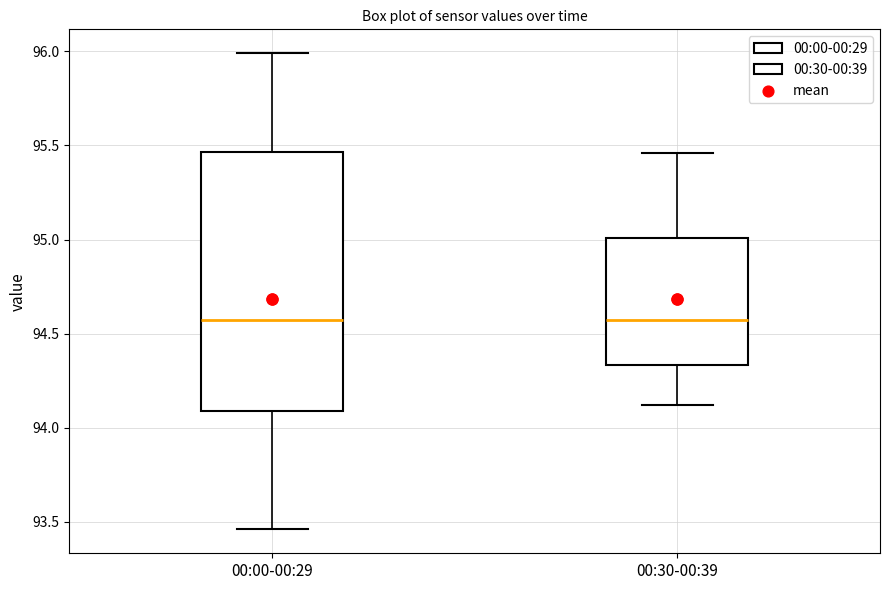

Where is the upper edge of the box for 00:00-00:29 on the y-axis? The values are not printed on the chart, so give them approximately, as read against the axis.

95.45